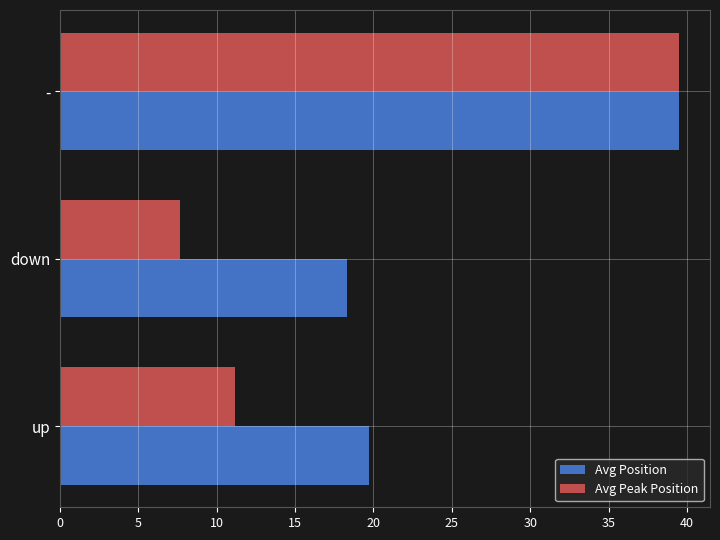

List the labels in order of Avg Peak Position value, largest first.

-, up, down